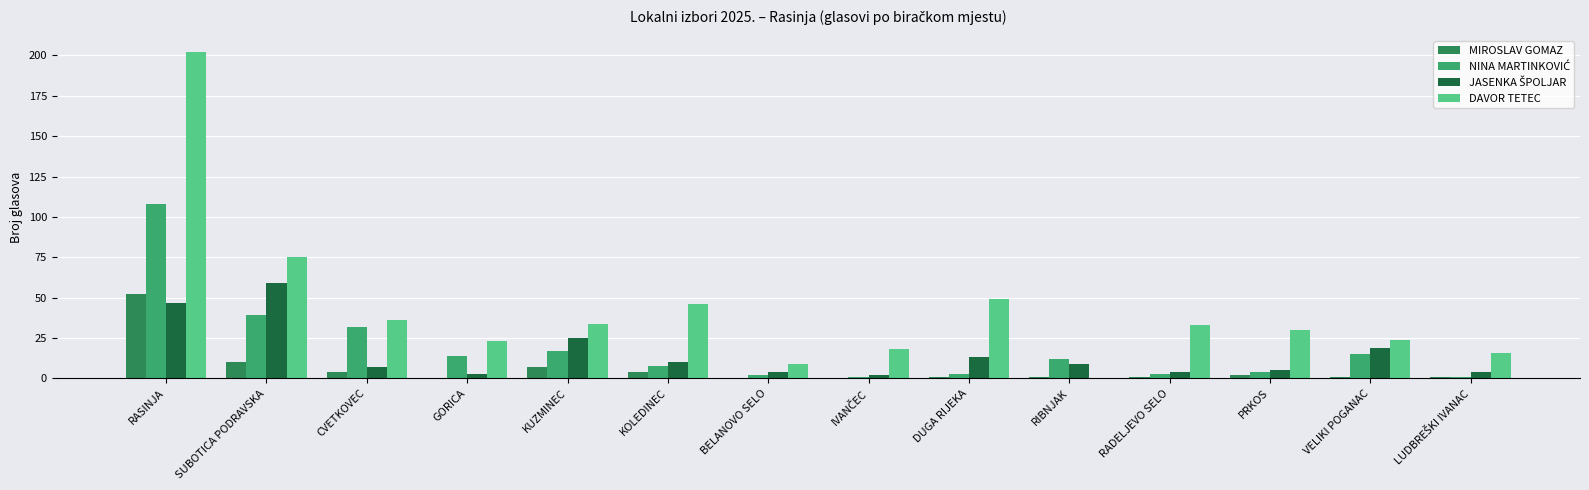

At which label is MIROSLAV GOMAZ closest to 26?

SUBOTICA PODRAVSKA